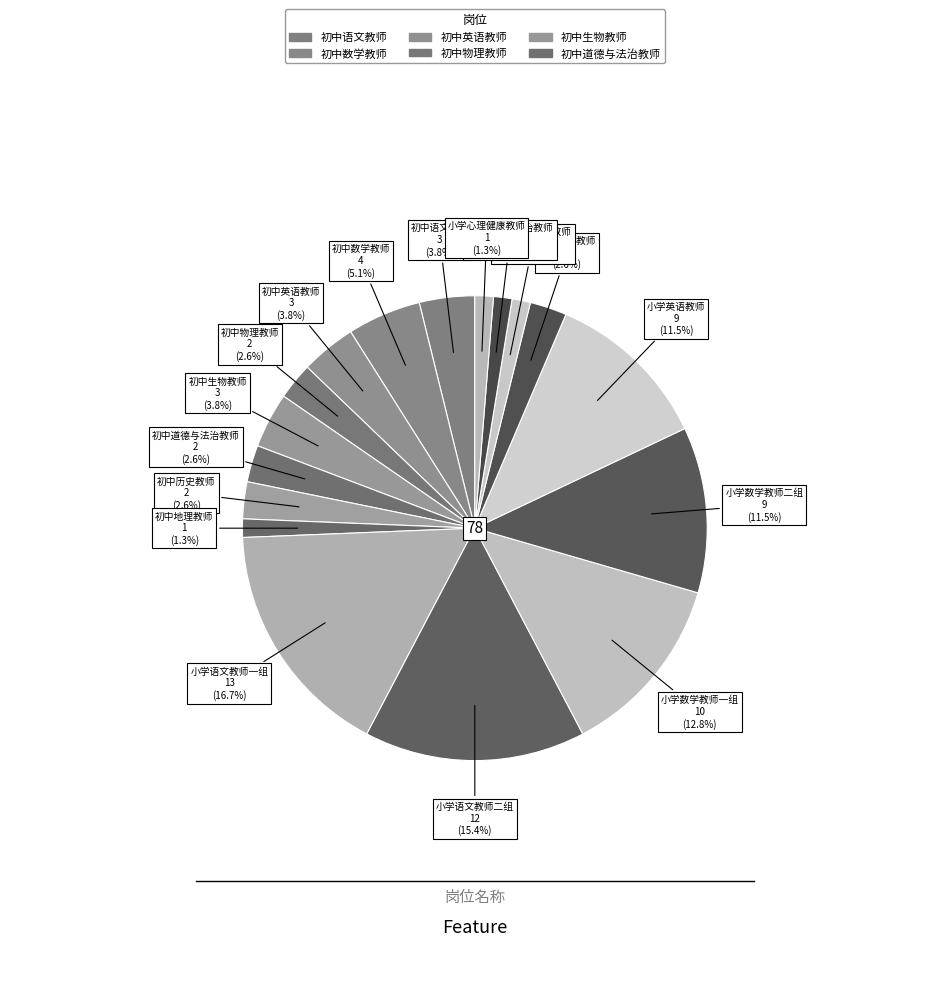

To the nearest percent, what is the difference between the largest and smallest slice percentages?

15%